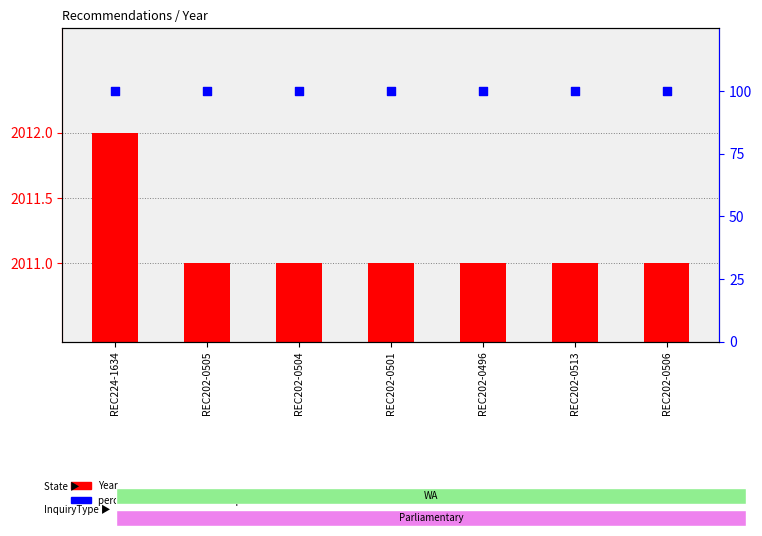

What is the total value across all series at REC202-0506?

2111